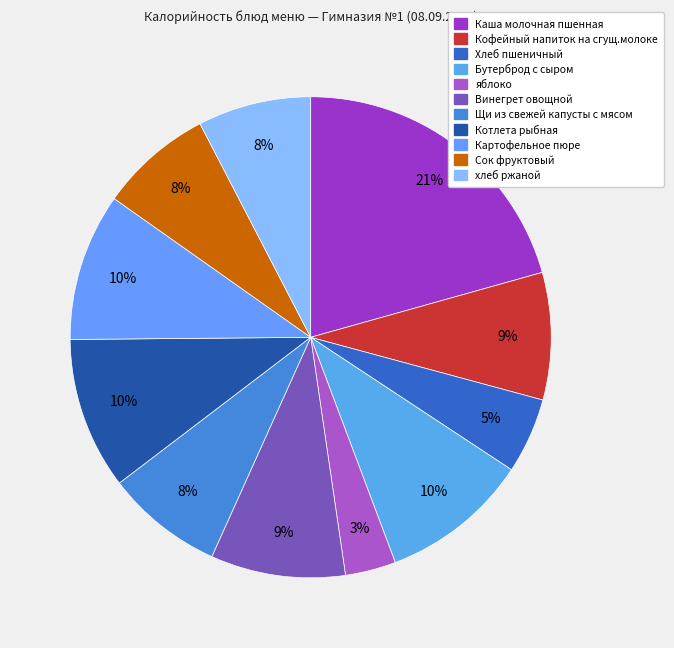

To the nearest percent, what is the average slice percentage?

9%